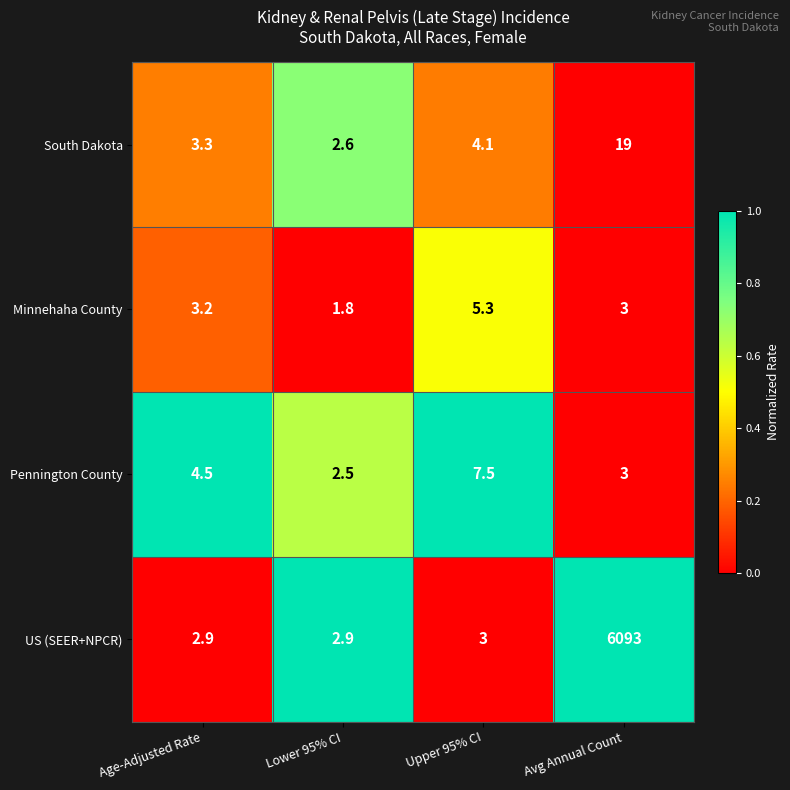

What is the sum of all Pennington County values?

17.5